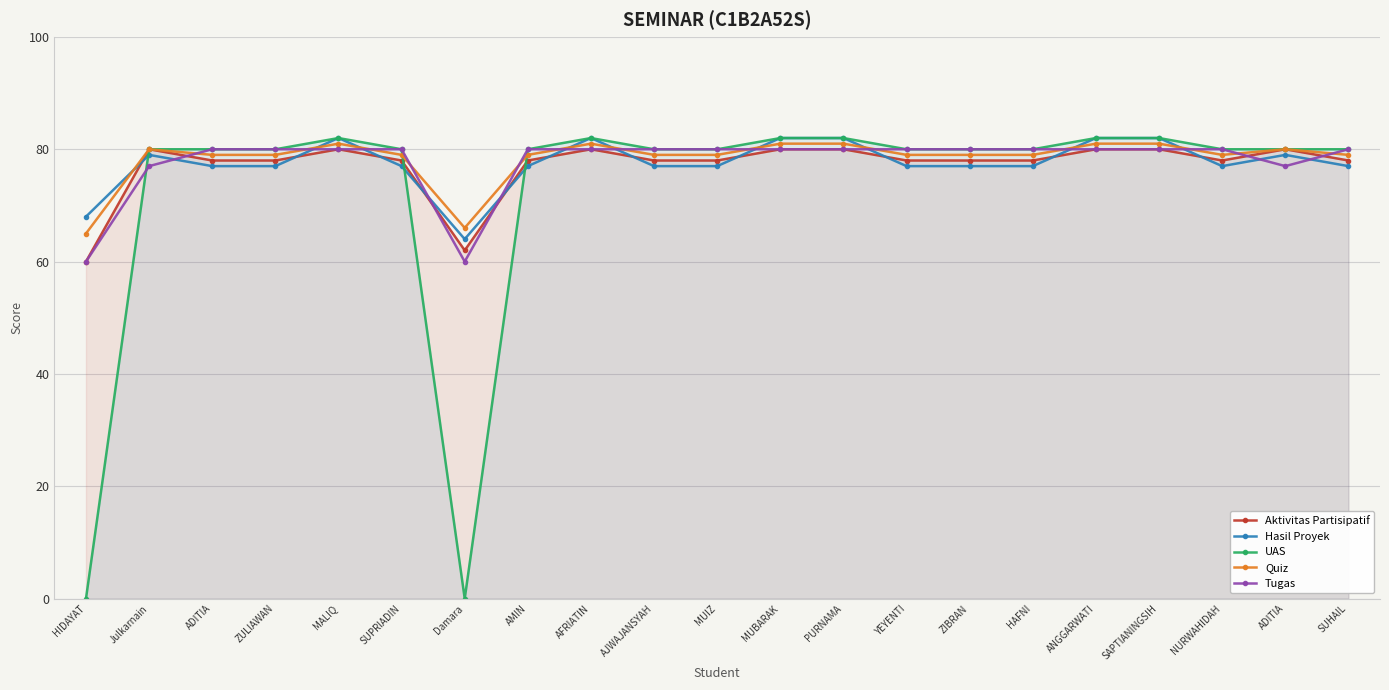

At how many categories does at least one series exceed 81?

6